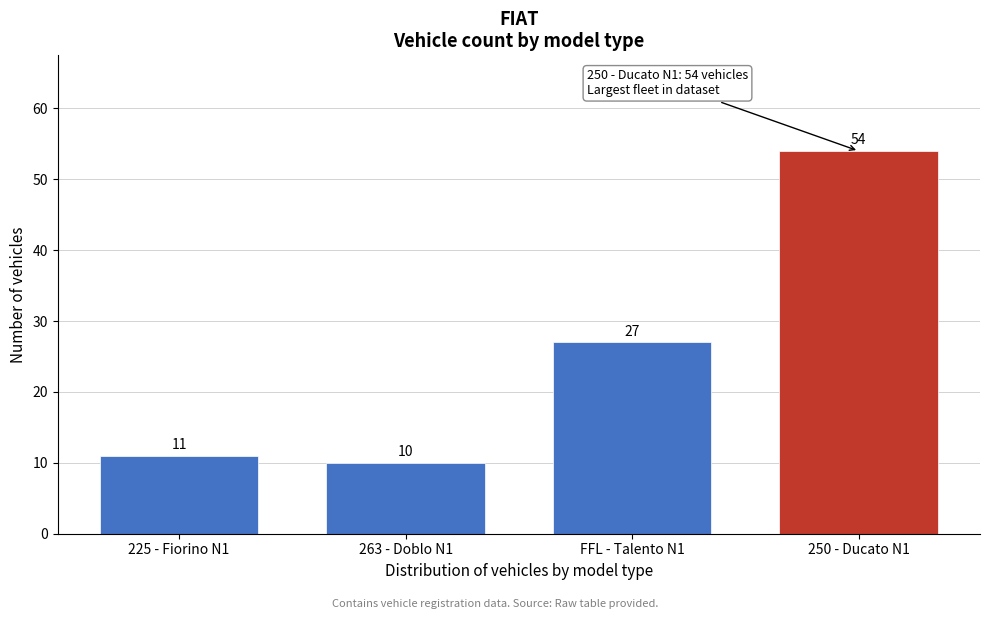

Reading right to left, list all the values displayed in this chart.

54	27	10	11